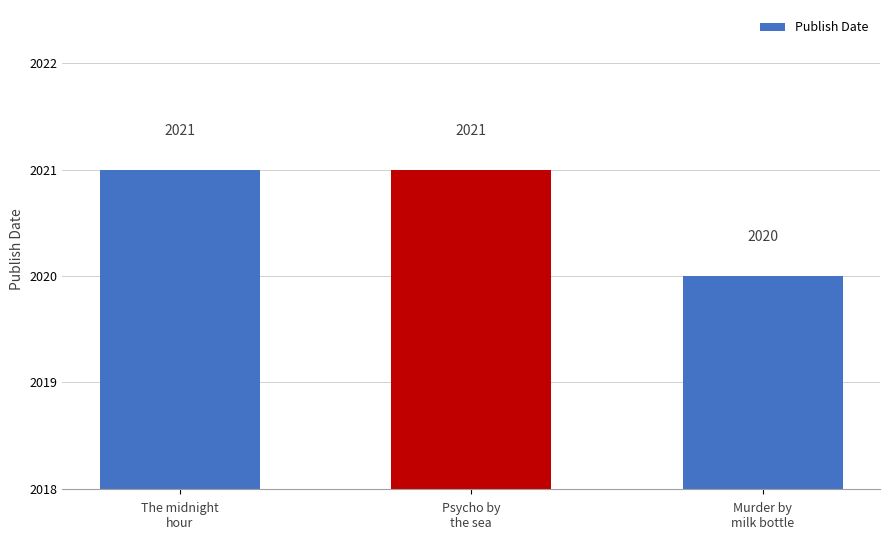

What is the smallest value displayed?

2020